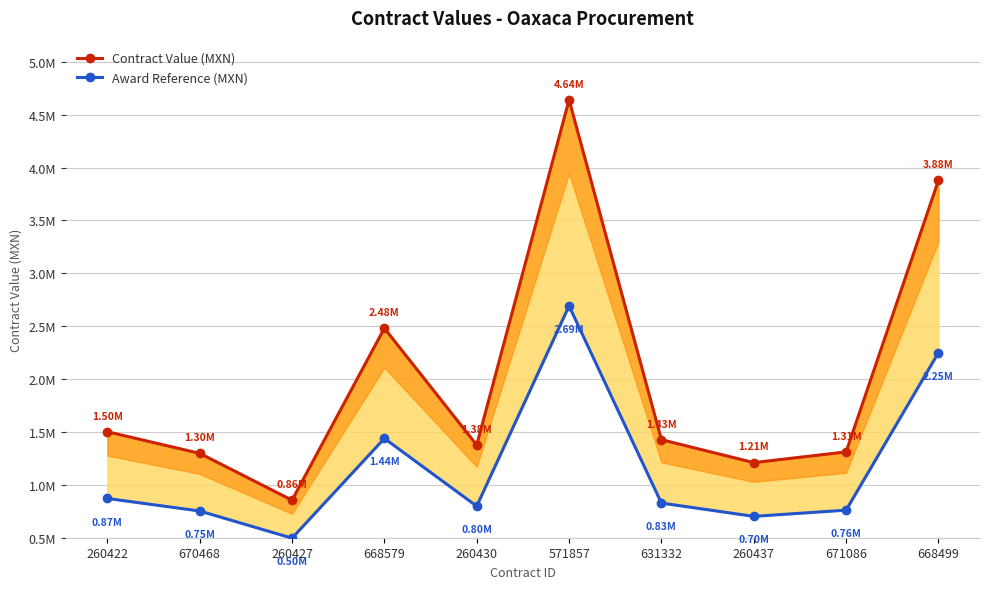

At how many categories does at least one series exceed 3336318?

2